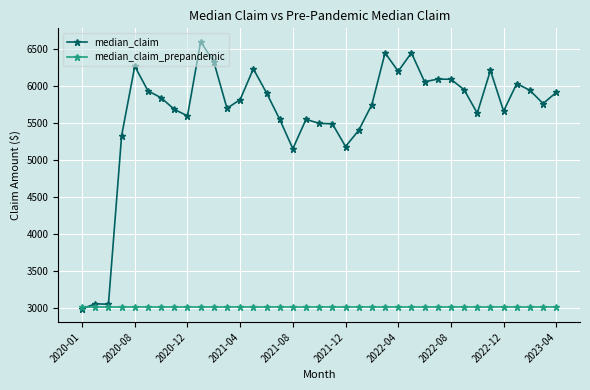

What is the value of the median_claim point at the 3rd from the left?

3049.2